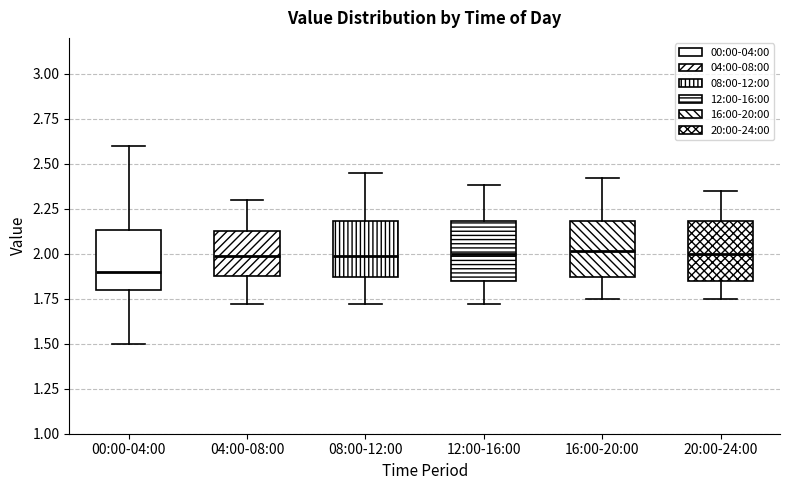

Reading left to right, transcribe this box plot: for each box, give where its median line is, the range the box spans, and where its two whiskers end, as read against the y-axis. The values are not printed on the chart, so give them approximately, as read against the axis.

00:00-04:00: median 1.90, box 1.80 to 2.15, whiskers 1.50 to 2.60
04:00-08:00: median 2.00, box 1.90 to 2.15, whiskers 1.70 to 2.30
08:00-12:00: median 2.00, box 1.85 to 2.20, whiskers 1.70 to 2.45
12:00-16:00: median 2.00, box 1.85 to 2.20, whiskers 1.70 to 2.40
16:00-20:00: median 2.00, box 1.85 to 2.20, whiskers 1.75 to 2.40
20:00-24:00: median 2.00, box 1.85 to 2.20, whiskers 1.75 to 2.35